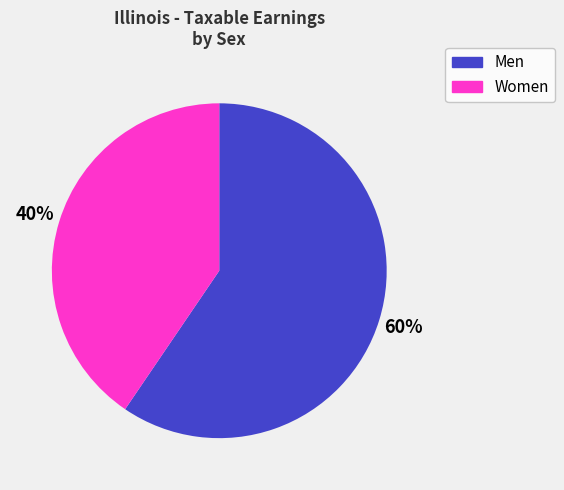

Does any single category account for the majority?

Yes